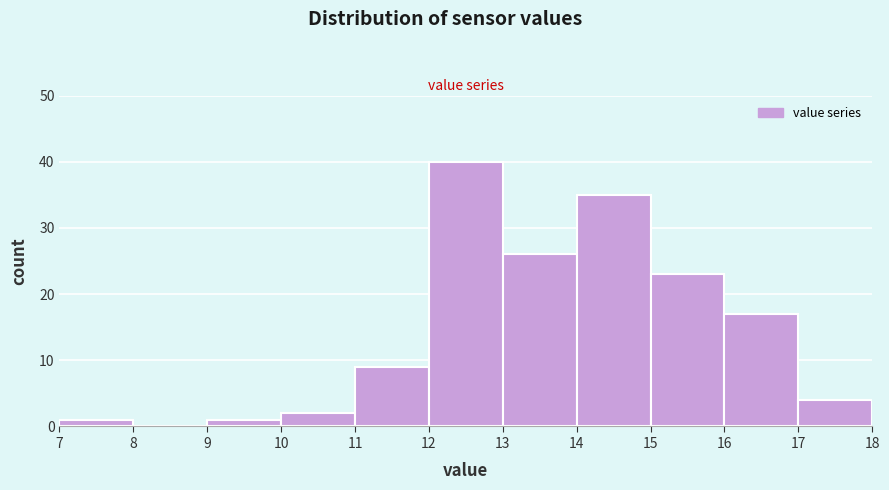

Reading left to right, list every bar in this chart as the range it spans on the x-axis followed by its height. The values are not printed on the chart, so give them approximately, as read against the axis.

7 to 8: 1
8 to 9: 0
9 to 10: 1
10 to 11: 2
11 to 12: 9
12 to 13: 40
13 to 14: 26
14 to 15: 35
15 to 16: 23
16 to 17: 17
17 to 18: 4